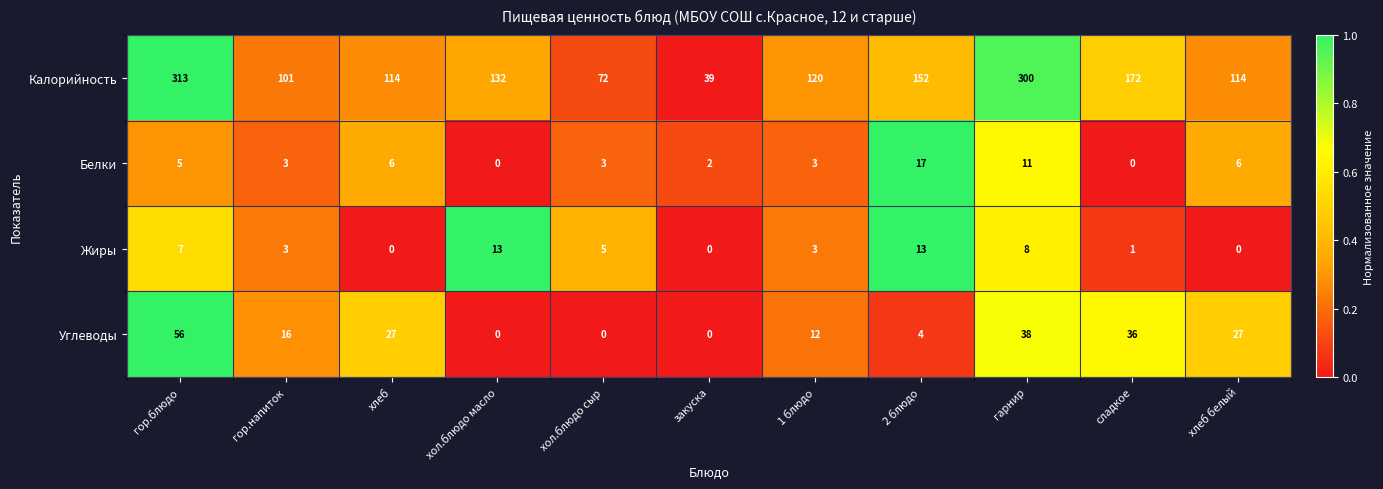

How many positive values does the Углеводы series have?

8